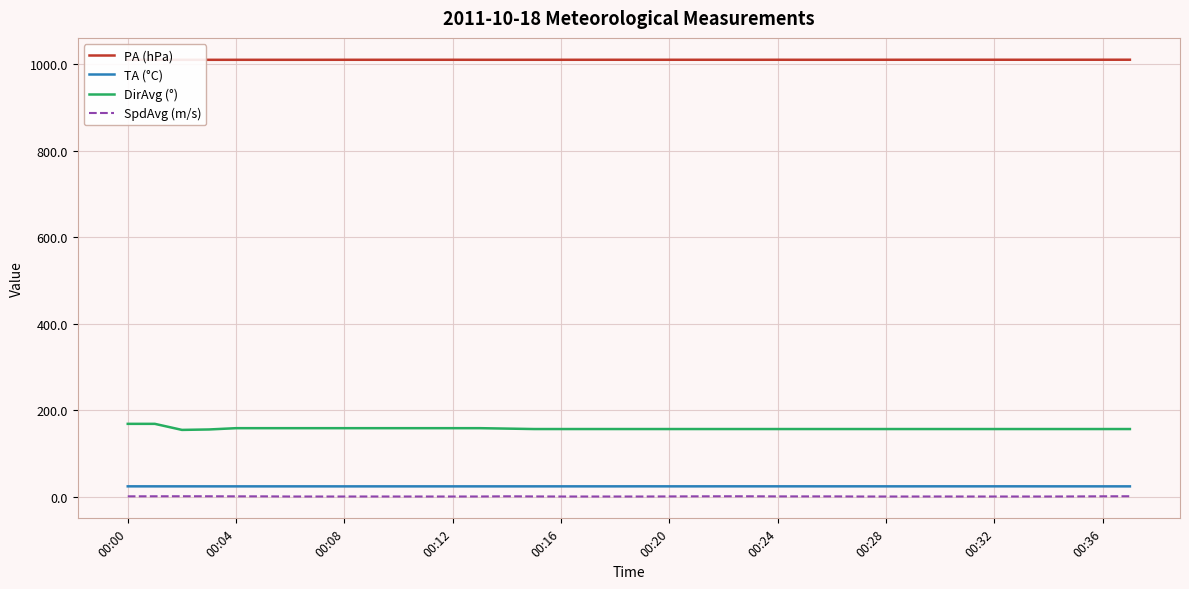

Which label corresponds to the largest value in the chart?

37